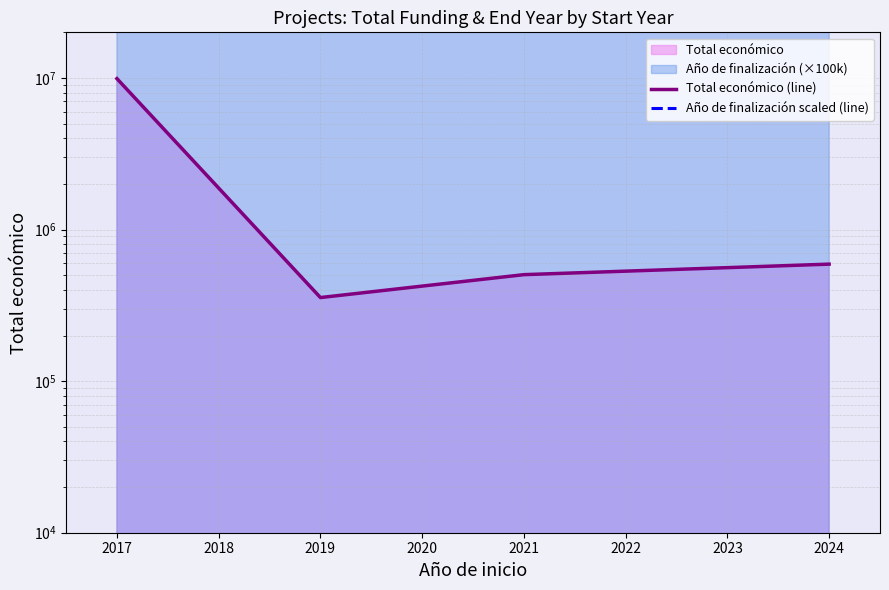

Which category has the highest value across all series?

2024